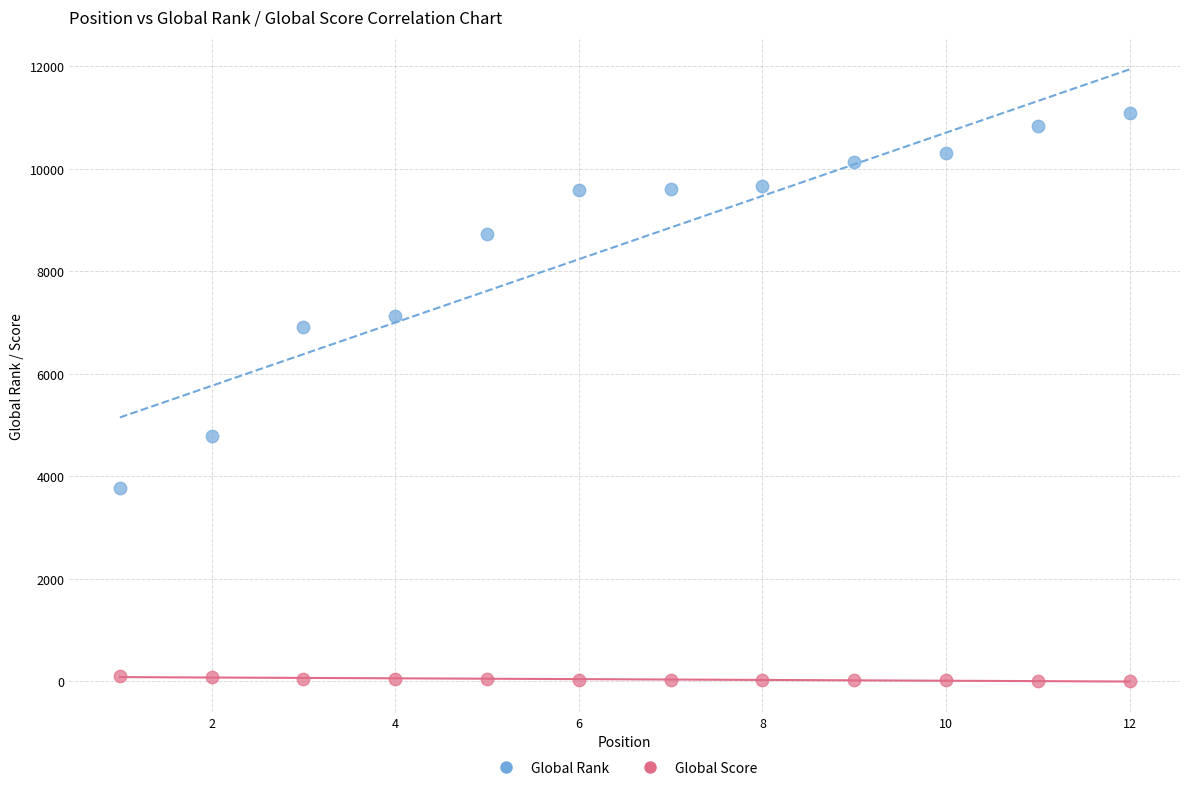

Which series contains the lowest Y value?

Global Score